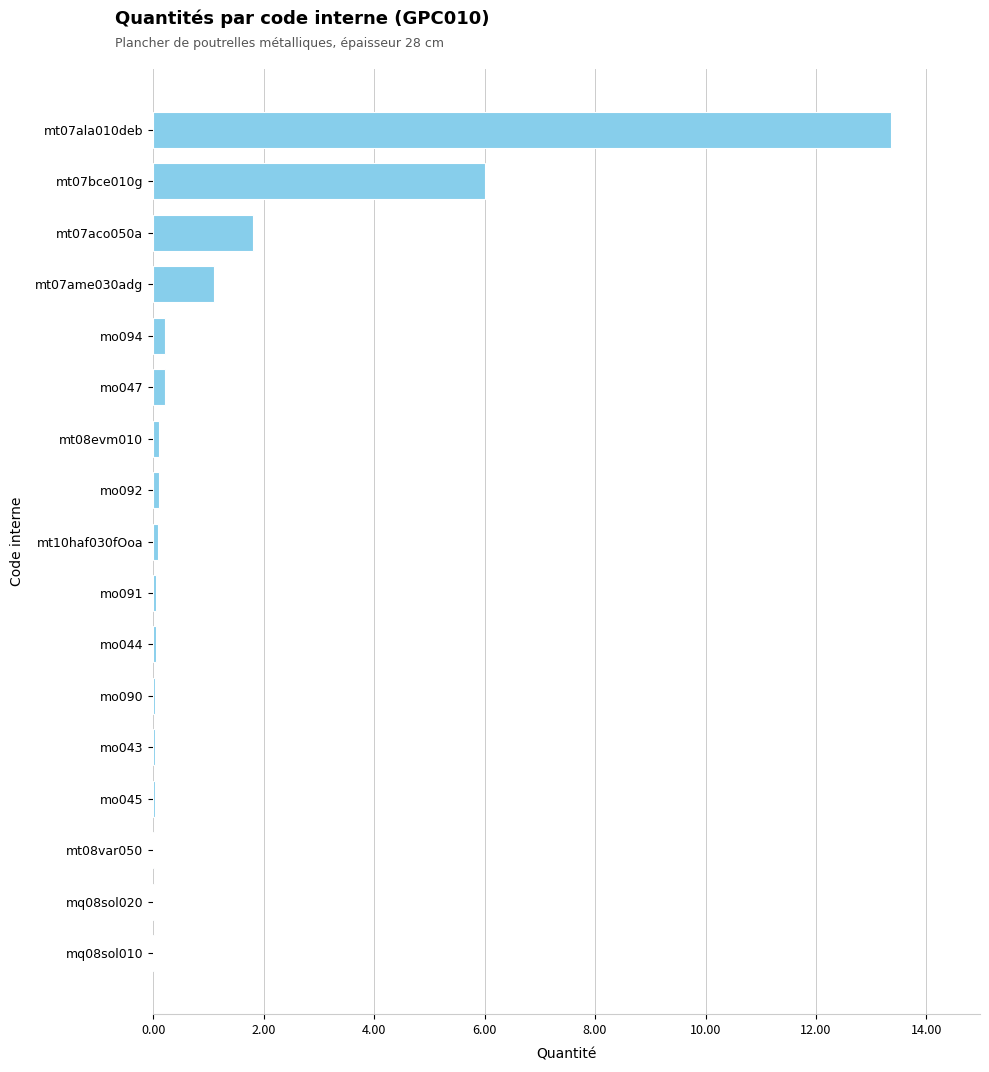

The chart shows a value of 0.1 at mt10haf030fOoa. True or false?

True